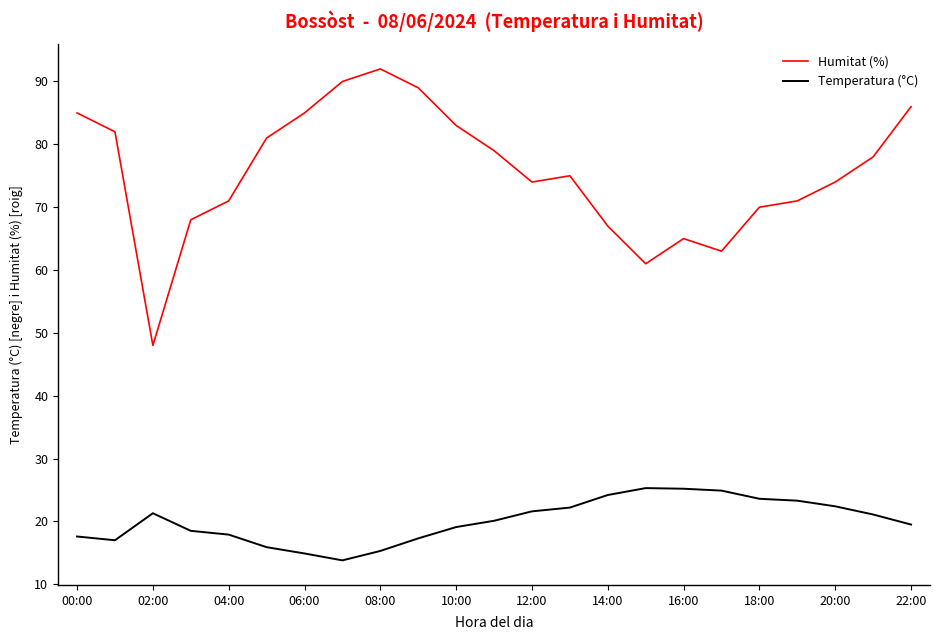

What are all the series names shown in the legend?

Humitat (%), Temperatura (°C)